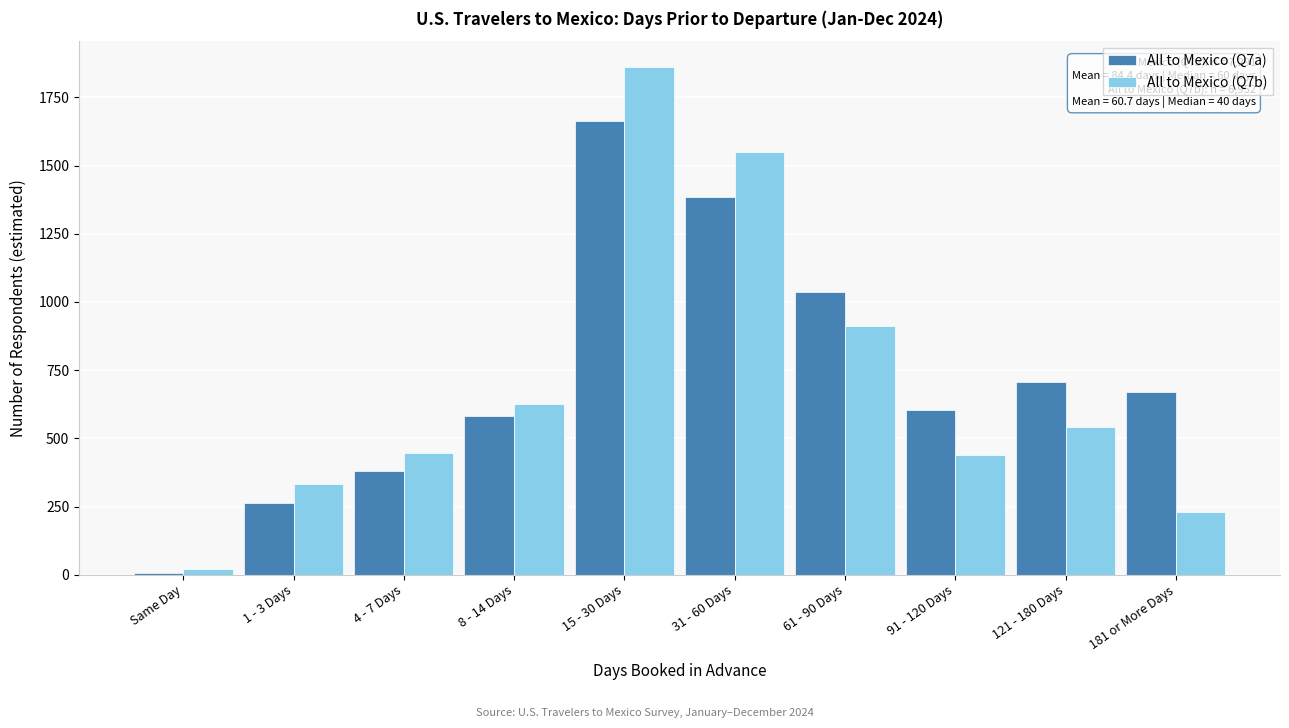

Which series has the largest range (max minus min)?

All to Mexico (Q7b)